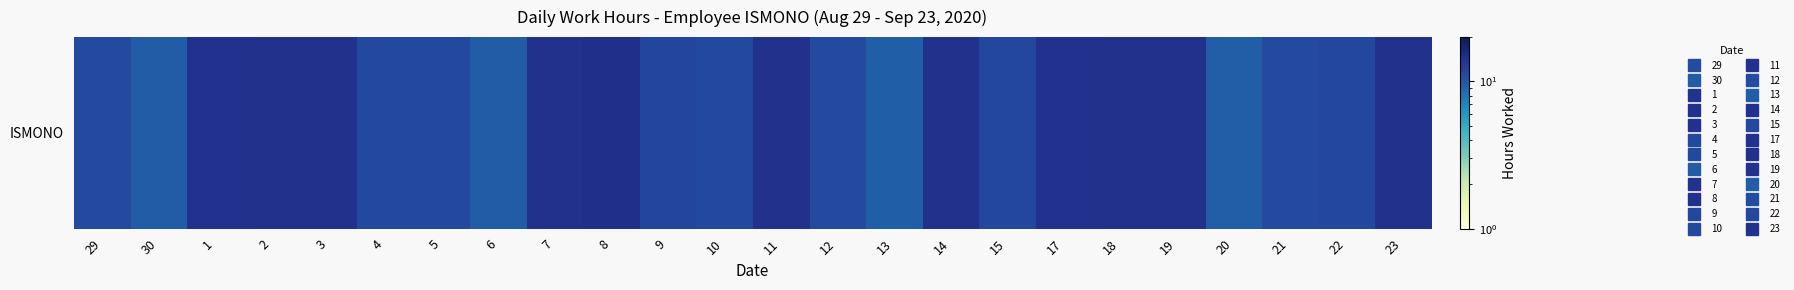

Which label corresponds to the largest value in the chart?

8